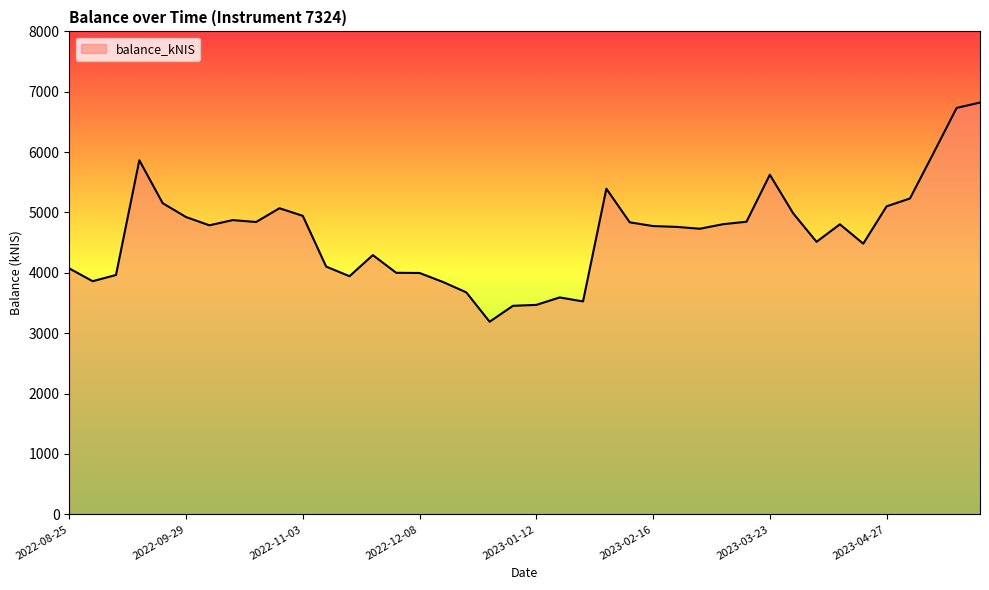

What is the greatest value displayed?

6821.1